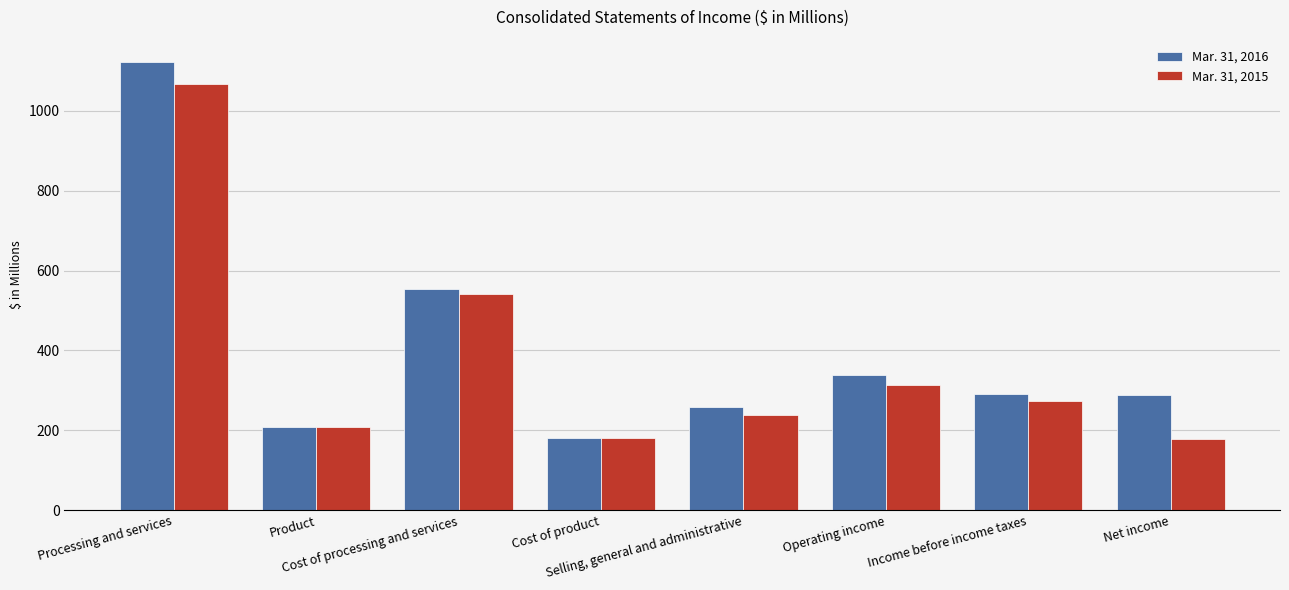

Count the number of categories in the chart.

8